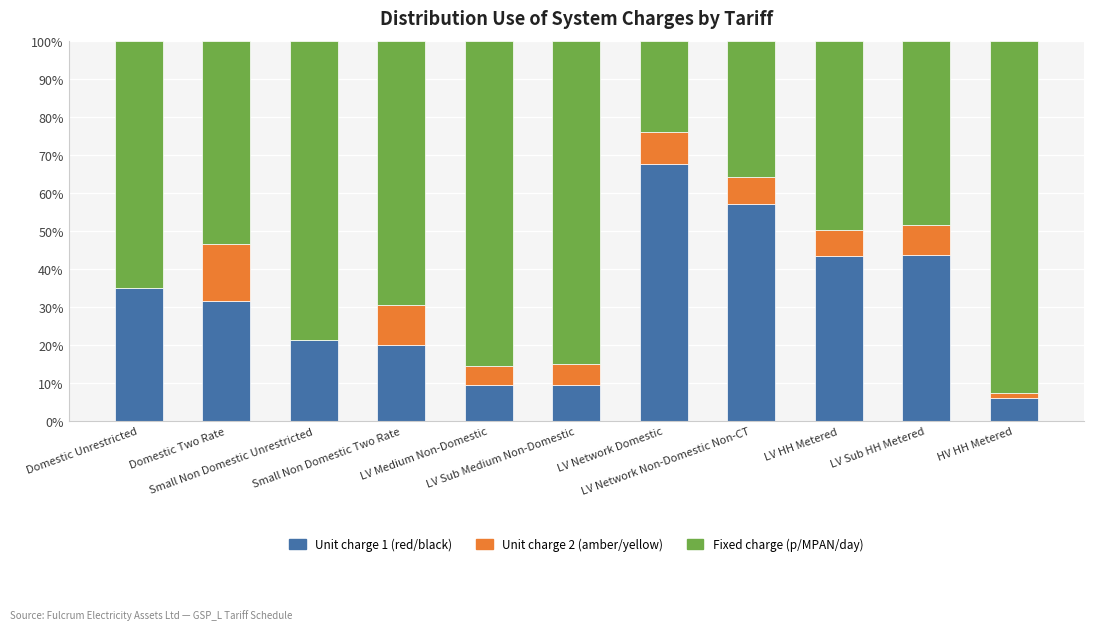

What is the highest value of the Unit charge 1 (red/black) series?

67.6